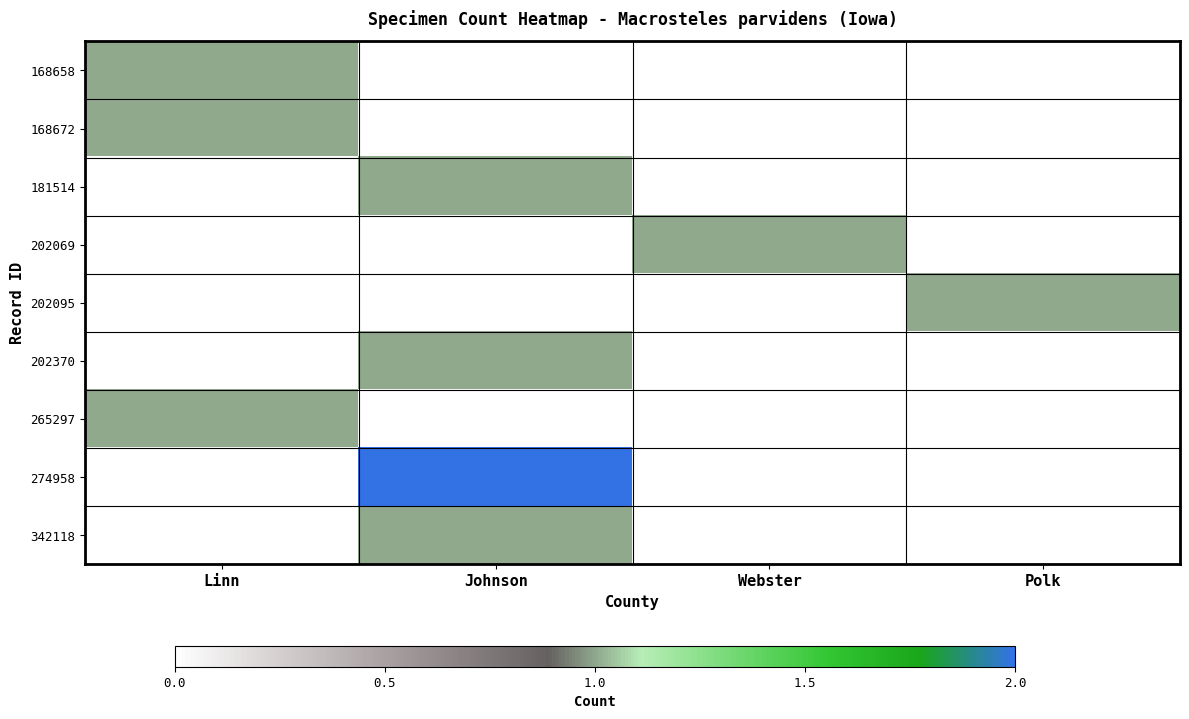

What is the greatest value displayed?

2